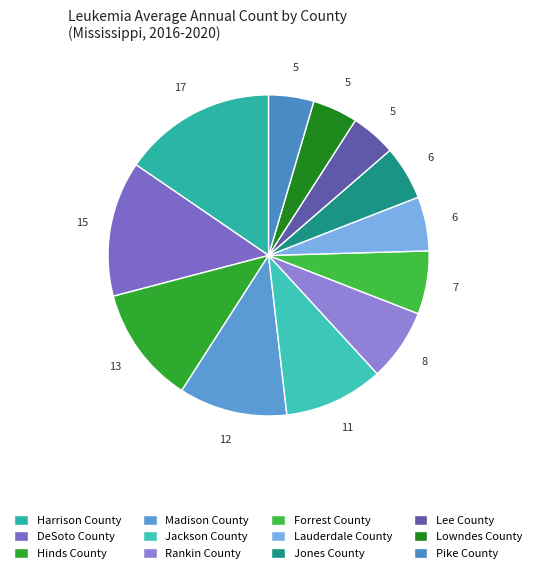

Is it true that Hinds County is 12% of the pie?

True